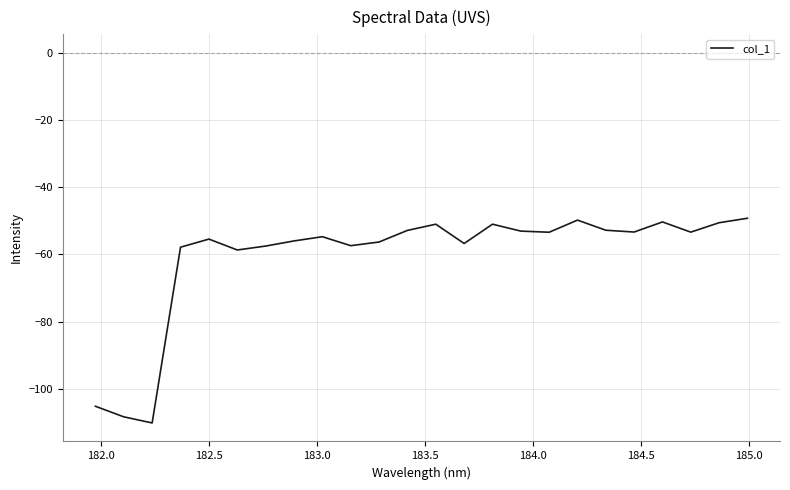

What is the maximum value shown in the chart?

-49.3